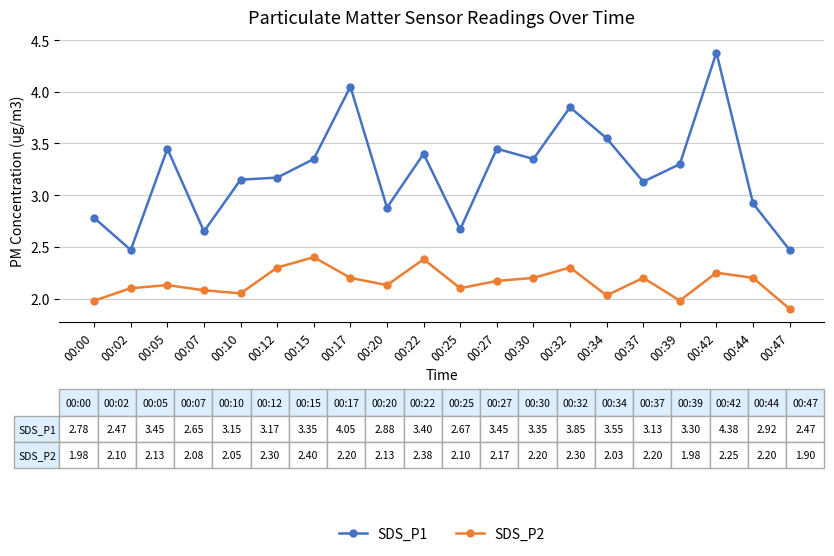

True or false: SDS_P2 has more than 0 points higher than both neighbors.

True